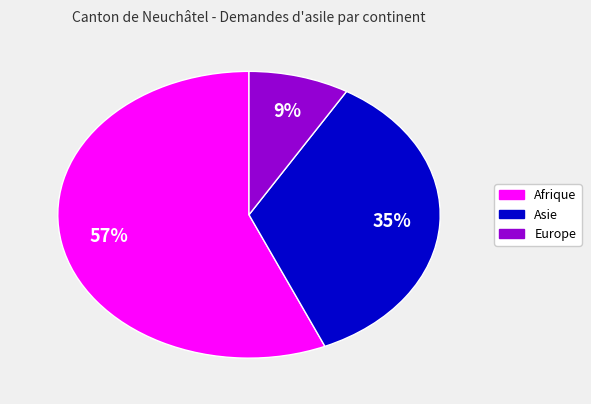

To the nearest percent, what is the average slice percentage?

33%